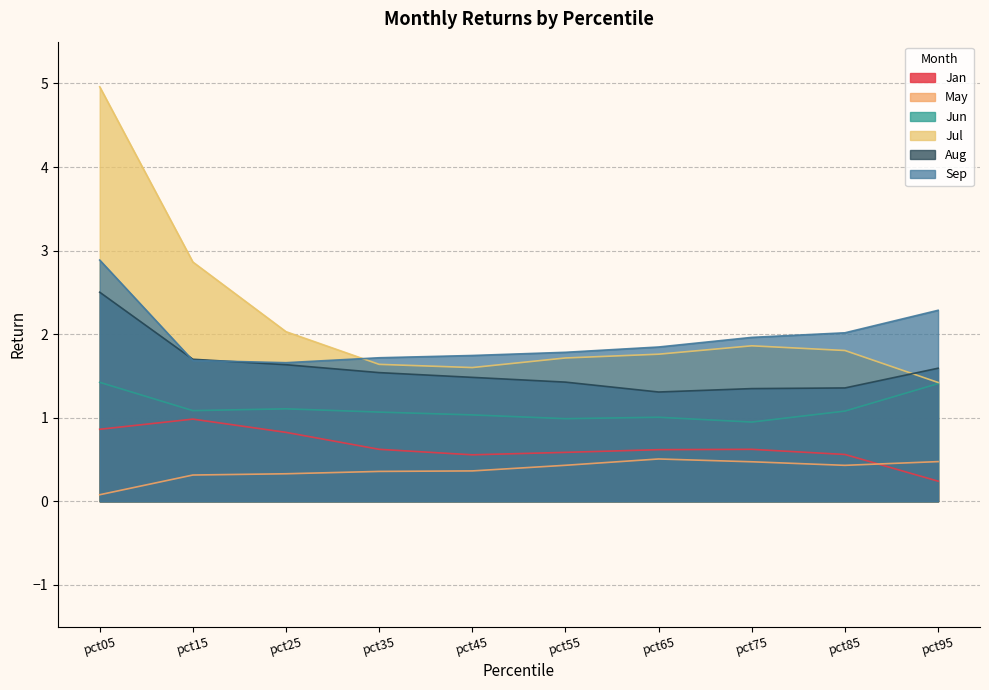

Reading right to left, what are all the values shown in this chart?

Jan: 0.2	0.6	0.6	0.6	0.6	0.6	0.6	0.8	1.0	0.9
May: 0.5	0.4	0.5	0.5	0.4	0.4	0.4	0.3	0.3	0.1
Jun: 1.4	1.1	0.9	1.0	1.0	1.0	1.1	1.1	1.1	1.4
Jul: 1.4	1.8	1.9	1.8	1.7	1.6	1.6	2.0	2.9	5.0
Aug: 1.6	1.4	1.3	1.3	1.4	1.5	1.5	1.6	1.7	2.5
Sep: 2.3	2.0	2.0	1.8	1.8	1.7	1.7	1.7	1.7	2.9